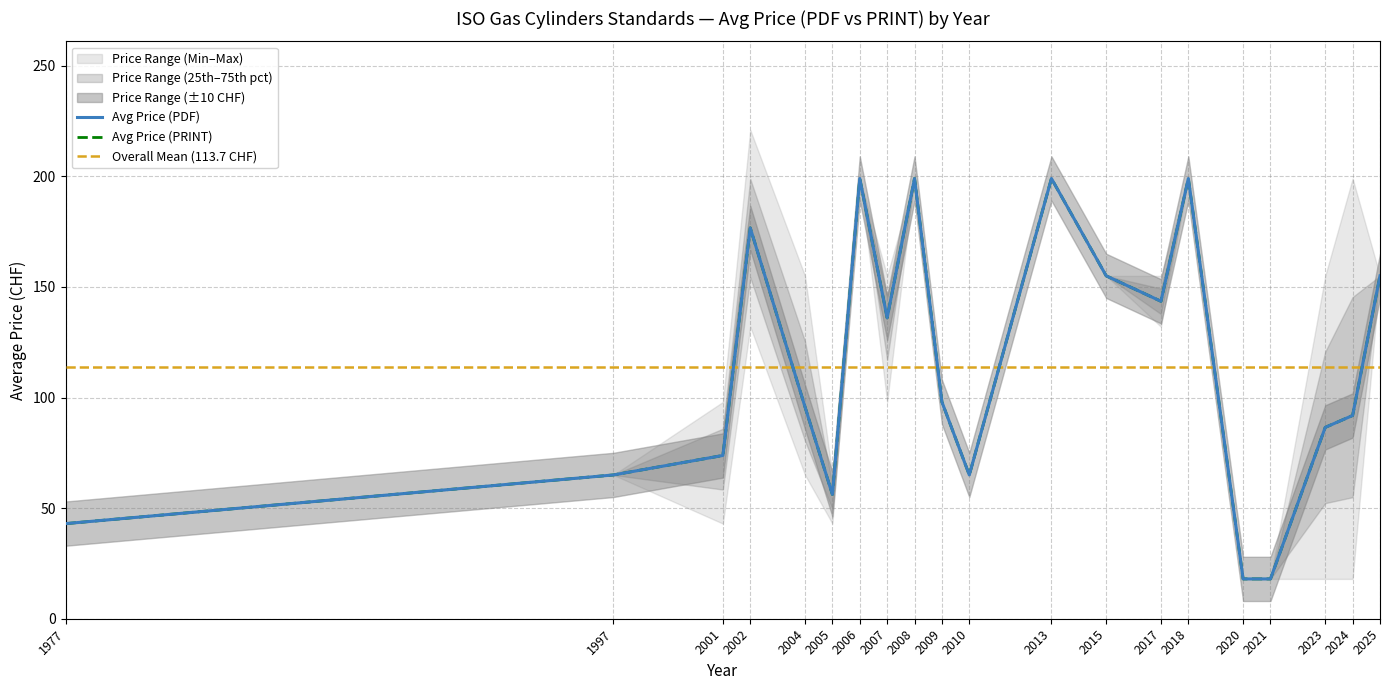

At how many categories does at least one series exceed 216?

1